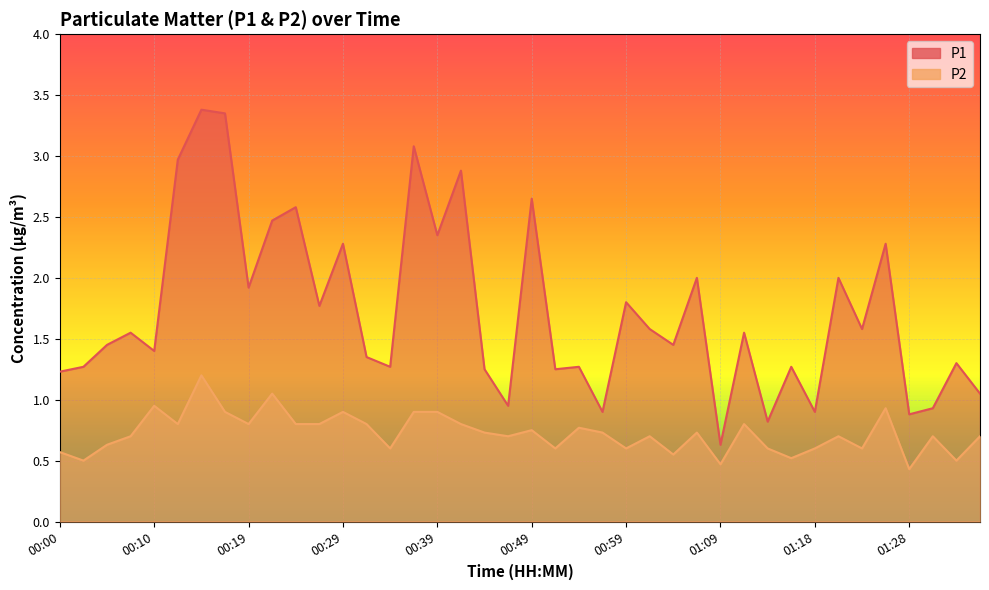

What is the spread (max minus min) of values at 00:39?

1.5